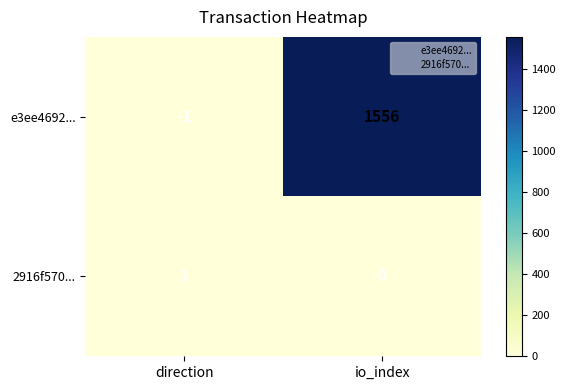

At which label is 2916f570... closest to 0?

io_index